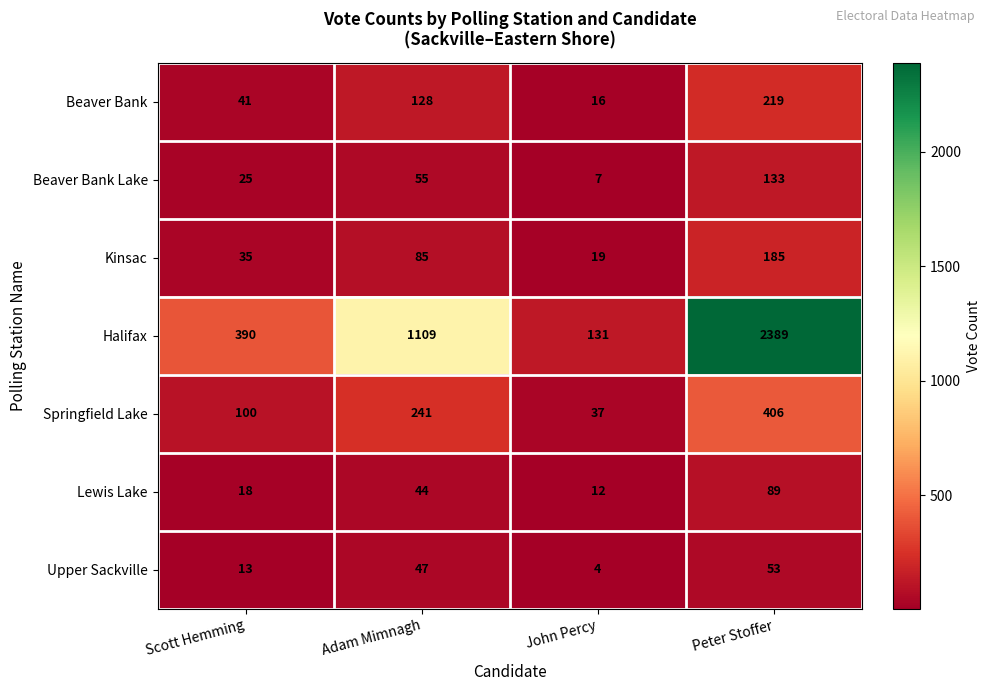

What is the difference between the maximum and minimum values in the Beaver Bank series?

203